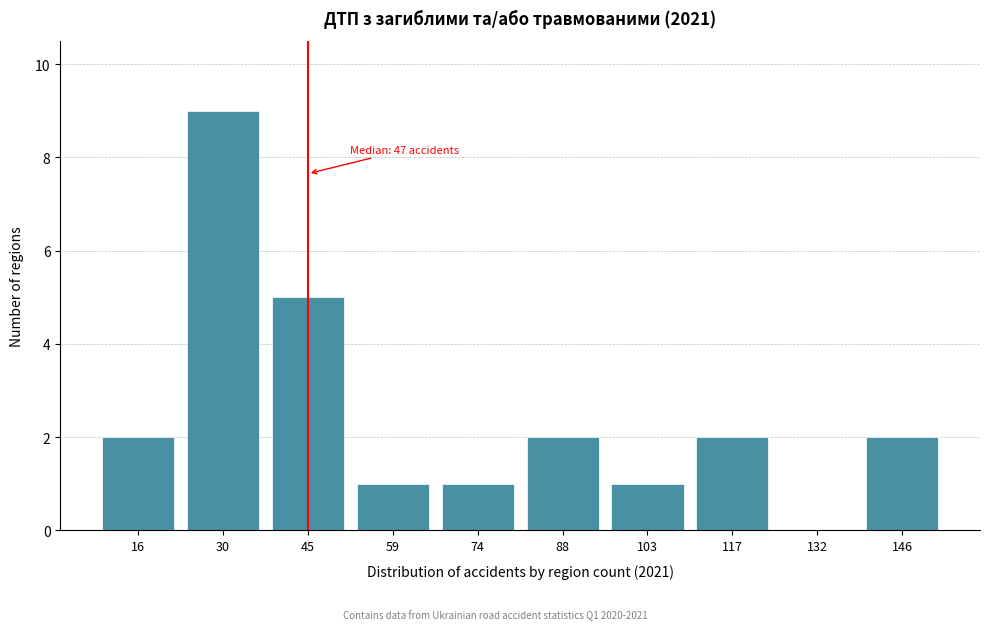

Reading right to left, what are all the values shown in this chart?

146=2	132=0	117=2	103=1	88=2	74=1	59=1	45=5	30=9	16=2